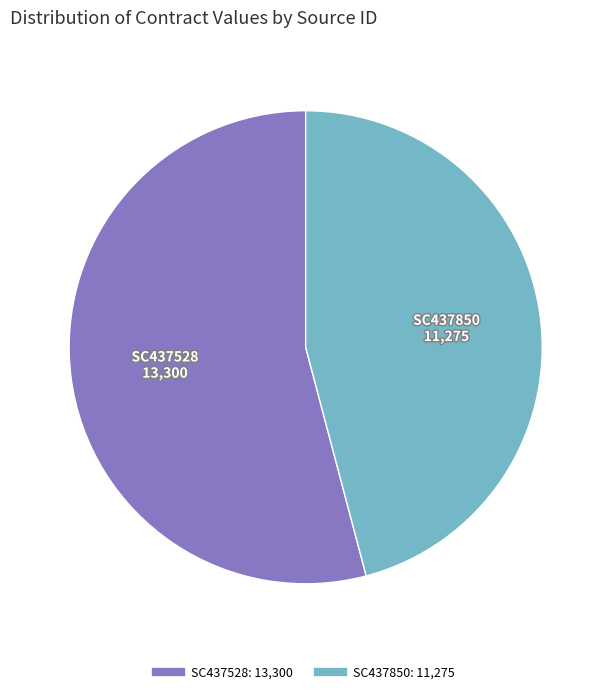

Which category has the biggest portion of the pie?

SC437528